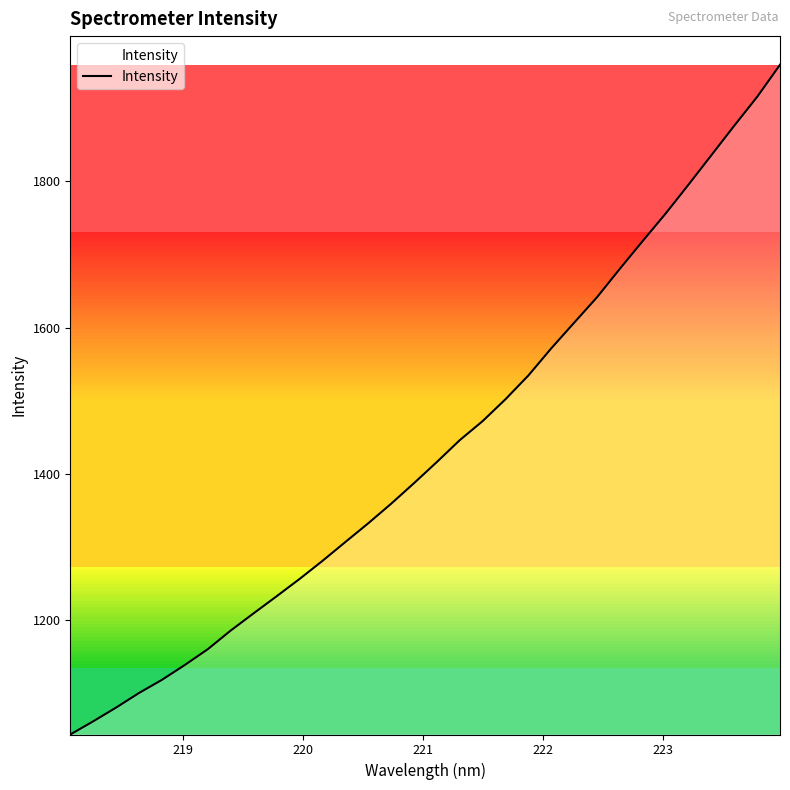

Count the number of categories in the chart.

32